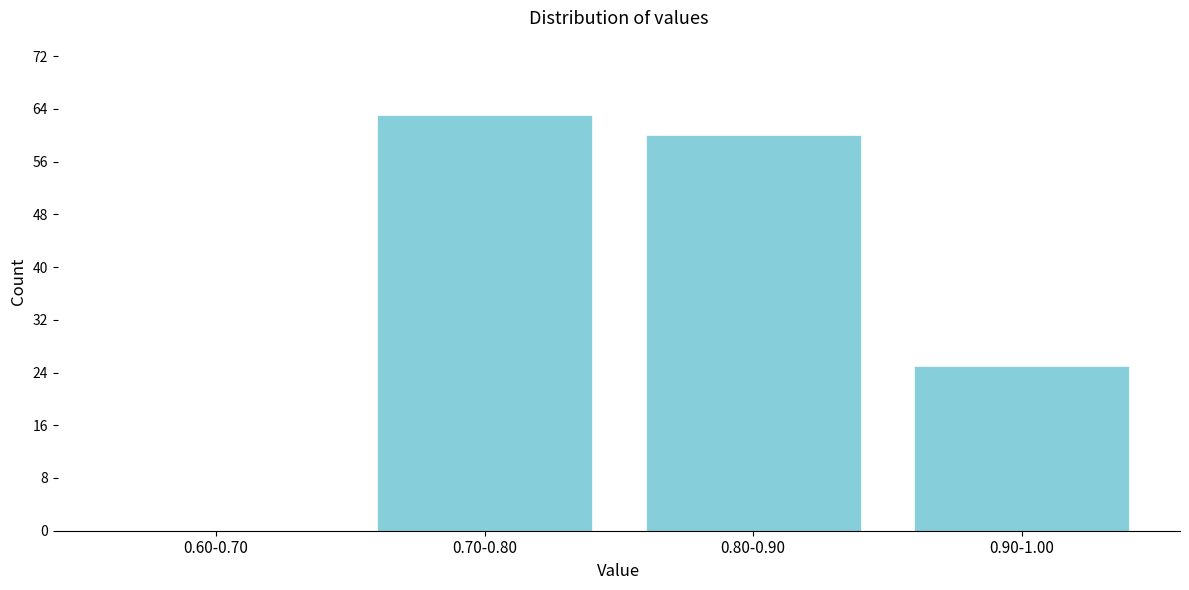

Reading right to left, extract all data points from this chart.

0.90-1.00=25	0.80-0.90=60	0.70-0.80=63	0.60-0.70=0